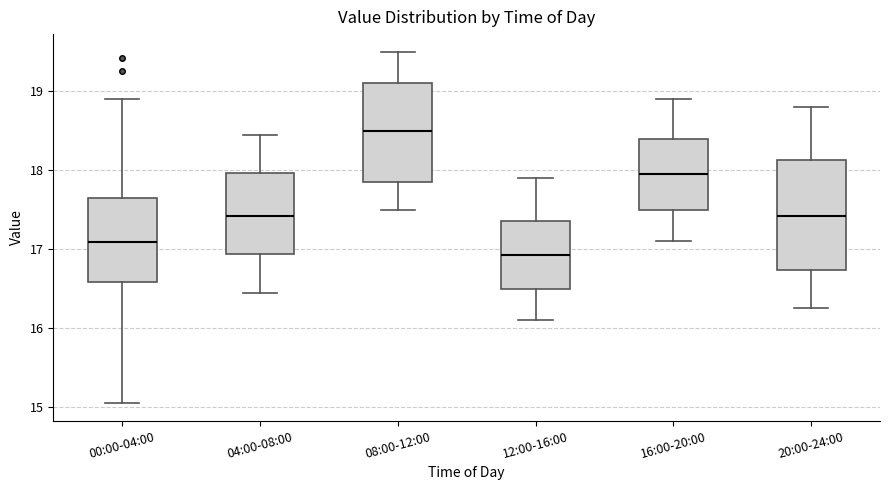

Which box is the tallest, from its lower edge to its upper edge?

20:00-24:00